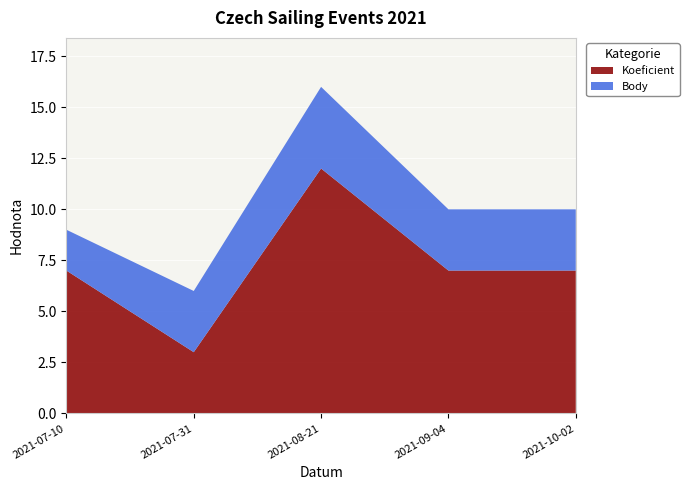

Reading left to right, extract all data points from this chart.

Koeficient: 7	3	12	7	7
Body: 2	3	4	3	3